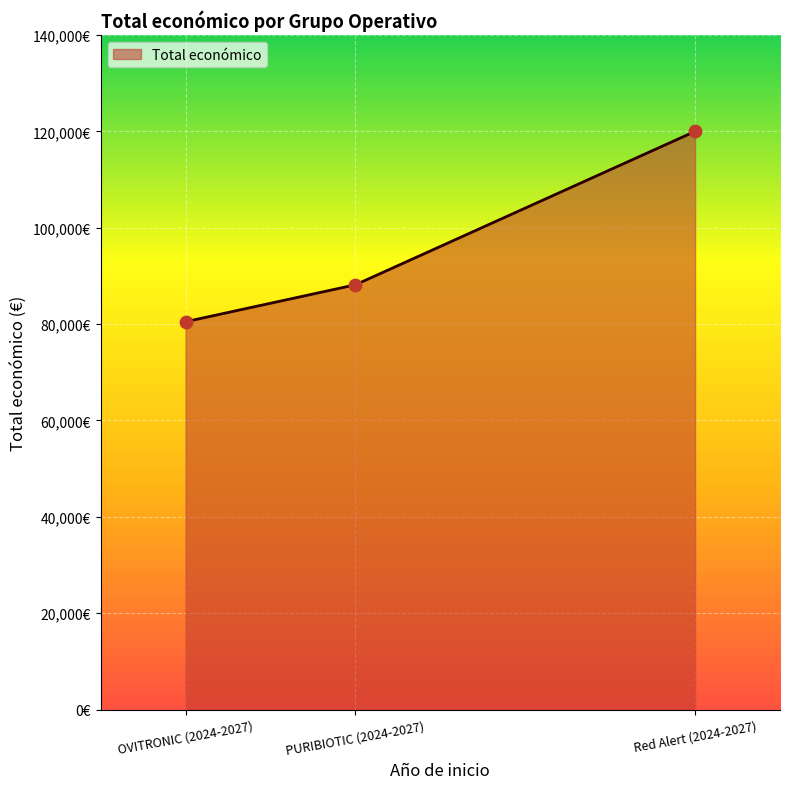

Between Red Alert (2024-2027) and PURIBIOTIC (2024-2027), which is larger?

Red Alert (2024-2027)